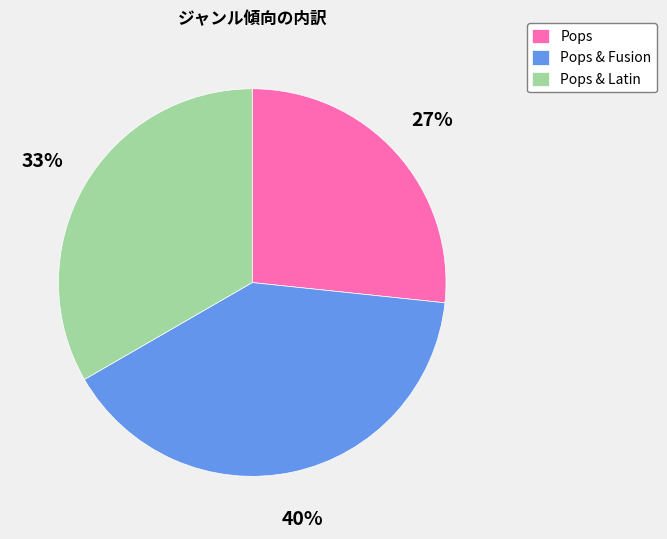

Do Pops & Fusion and Pops & Latin together represent more than half of the pie?

Yes